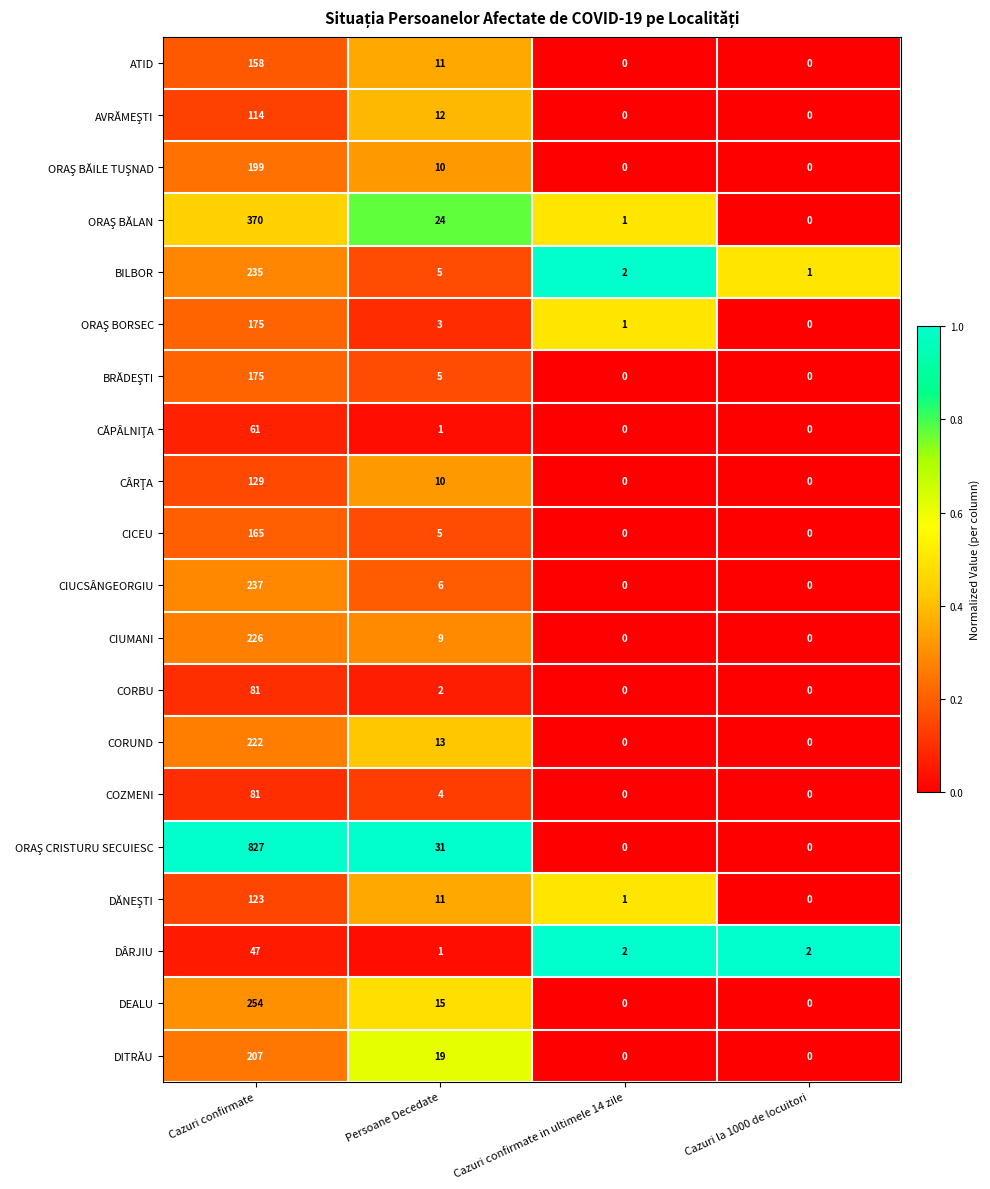

The value of ATID at Persoane Decedate is 5. True or false?

False